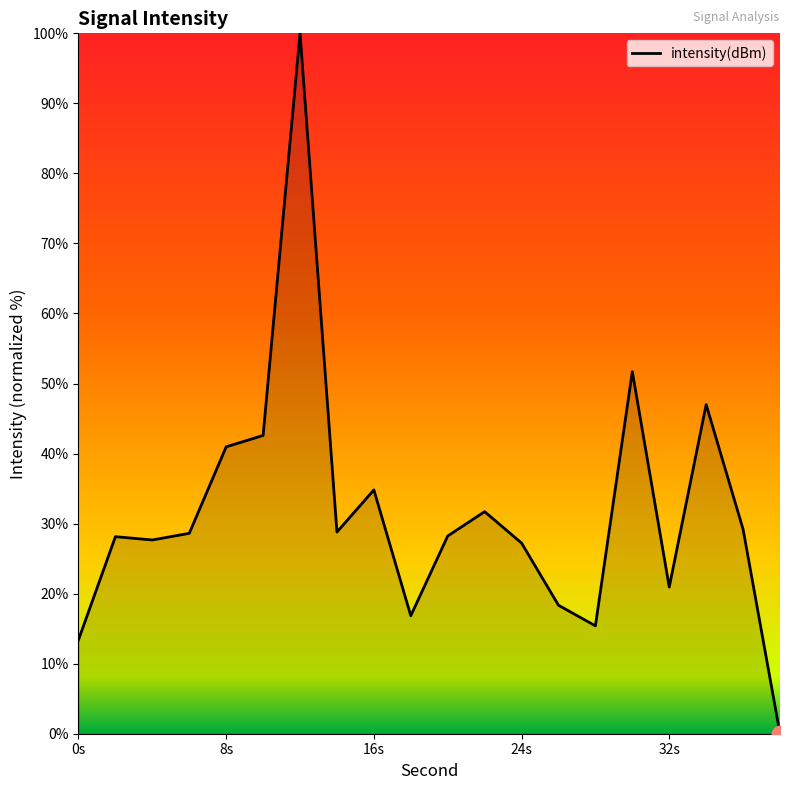

What is the greatest value displayed?

100.0